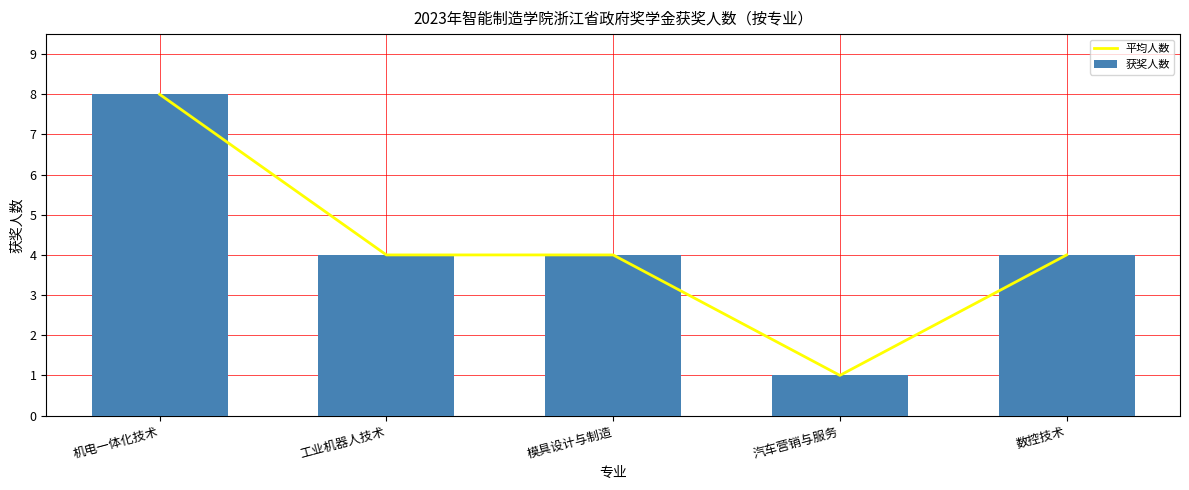

How many 平均人数 values are between 4 and 5?

3